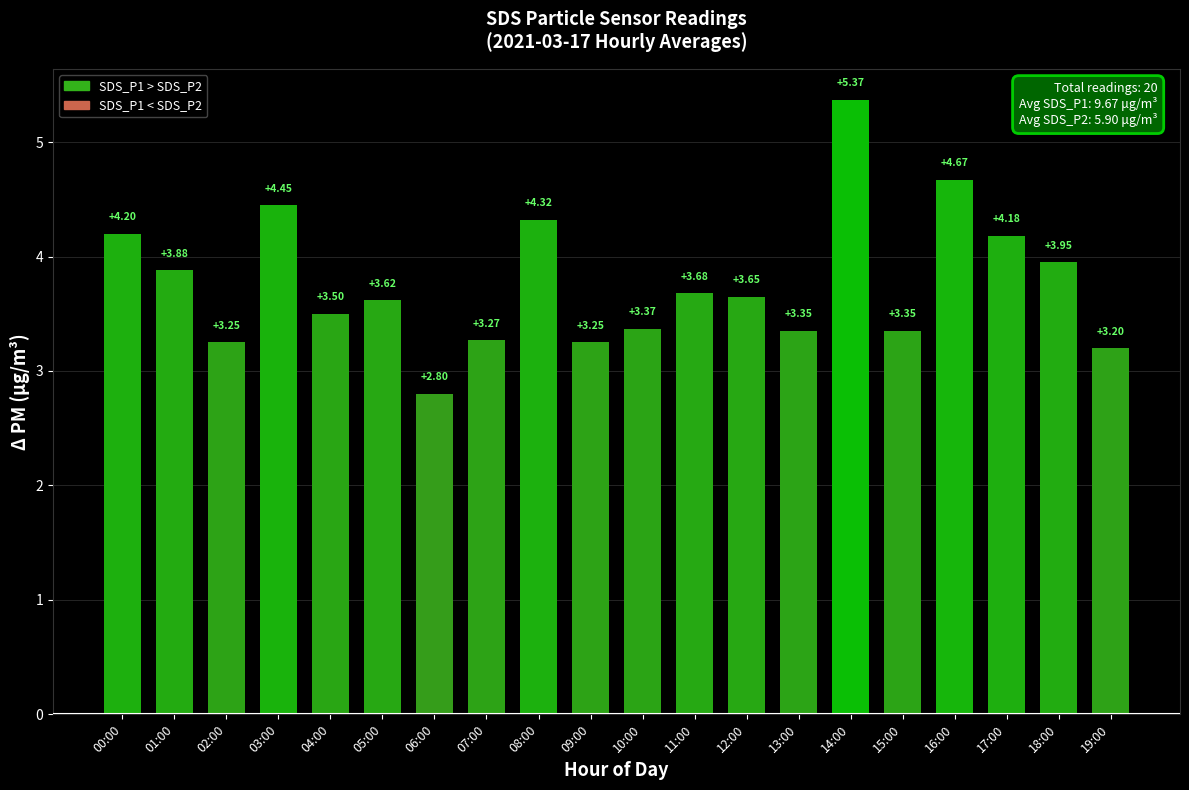

What is the value of the 20th bar from the left?

3.2